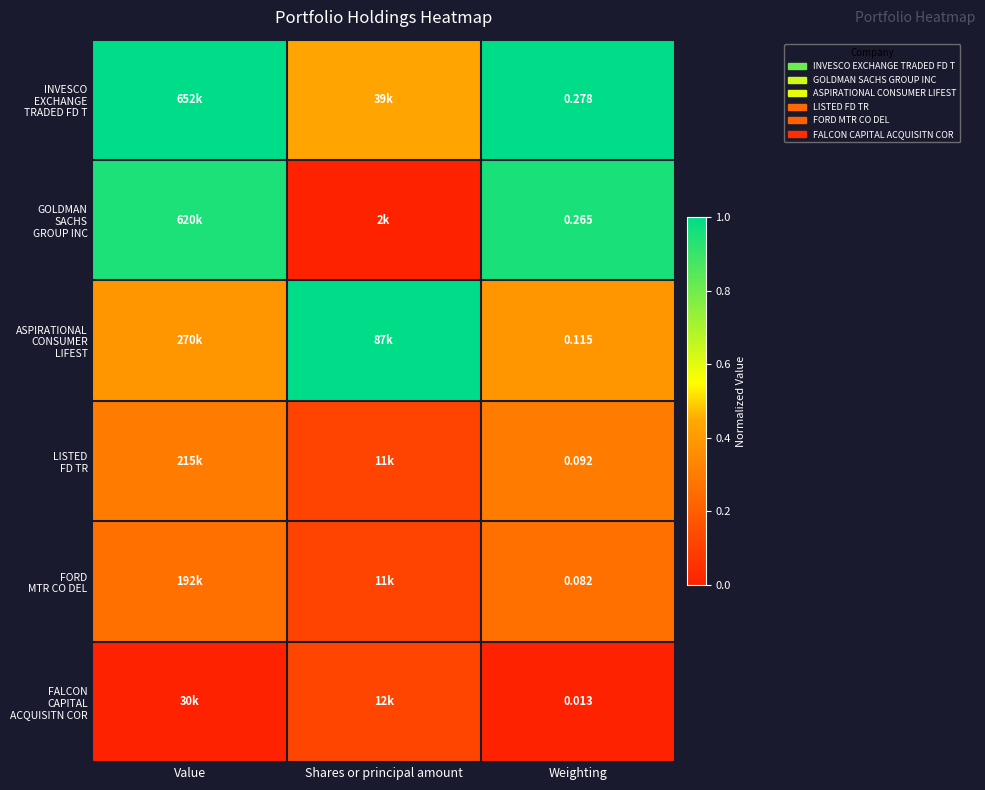

True or false: ASPIRATIONAL CONSUMER LIFEST has a value of 0.2 at Value.

False